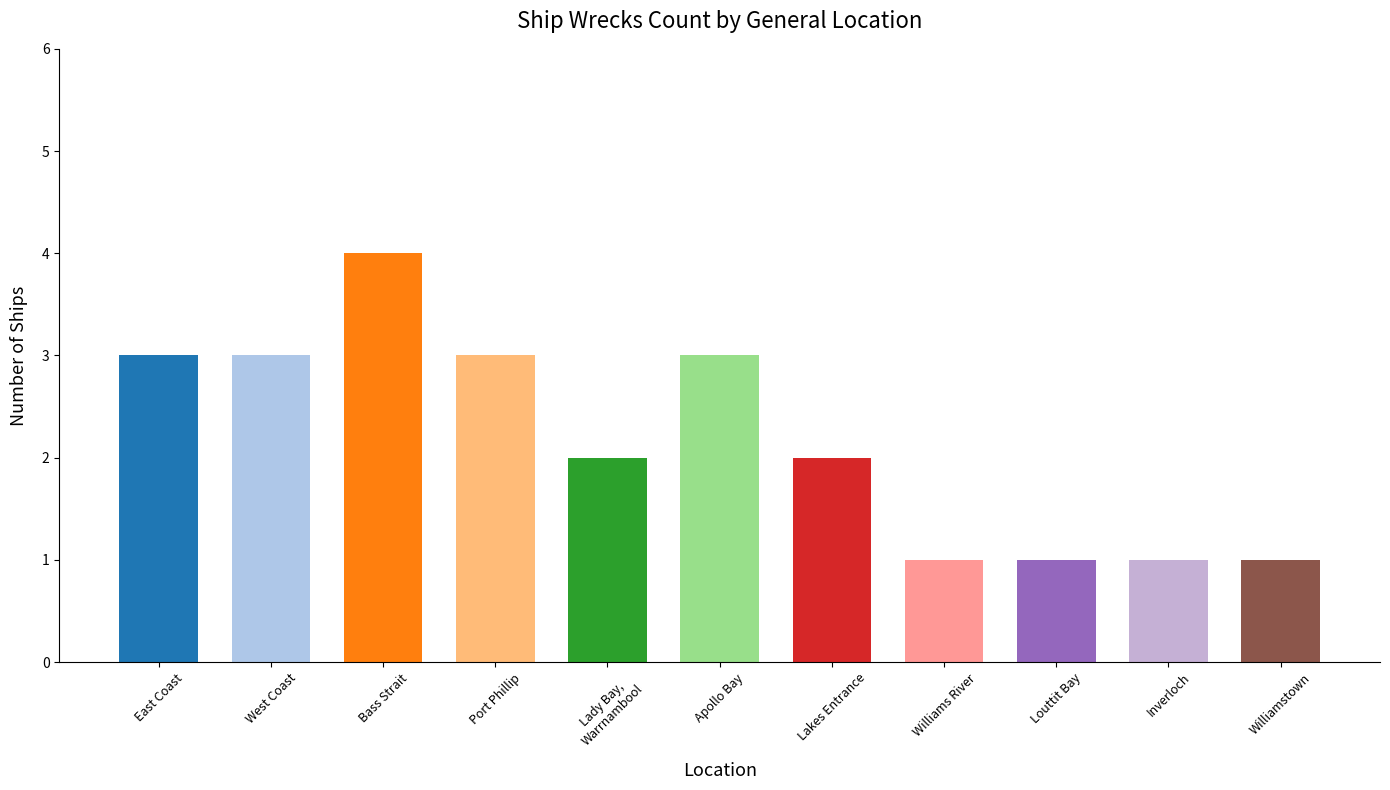

How many bars are there in total?

11